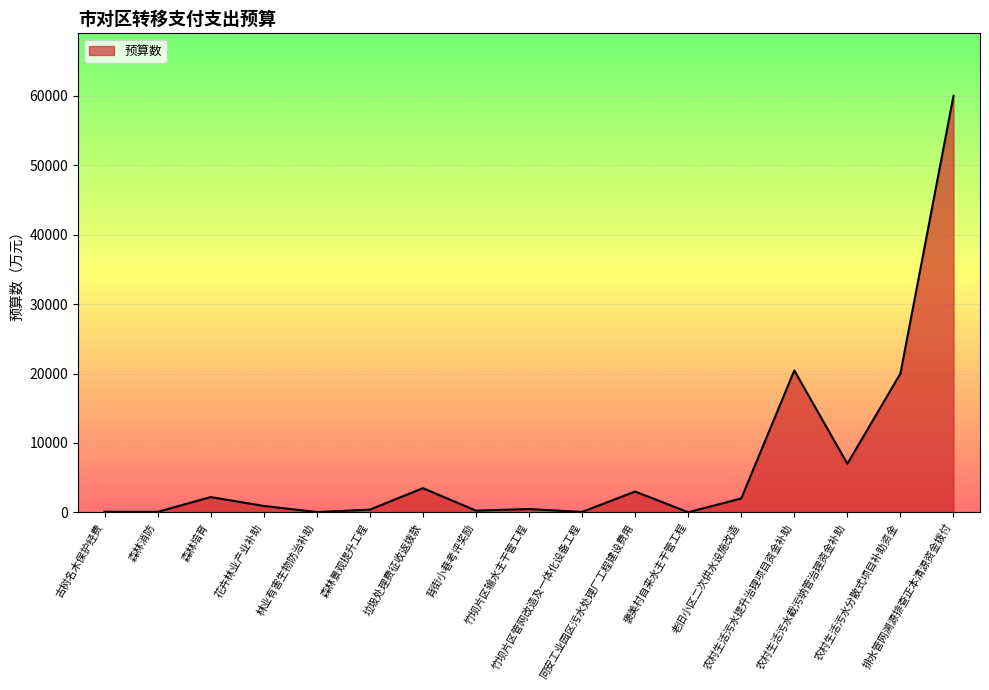

Rank the categories by value from lowest to highest.

褒美村自来水主干管工程, 林业有害生物防治补助, 竹坝片区管网改造及一体化设备工程, 森林消防, 古树名木保护经费, 背街小巷考评奖励, 森林景观提升工程, 竹坝片区输水主干管工程, 花卉林业产业补助, 老旧小区二次供水设施改造, 森林培育, 同安工业园区污水处理厂工程建设费用, 垃圾处理费征收返拨款, 农村生活污水截污纳管治理资金补助, 农村生活污水分散式项目补助资金, 农村生活污水提升治理项目资金补助, 排水管网溯源排查正本清源资金拨付